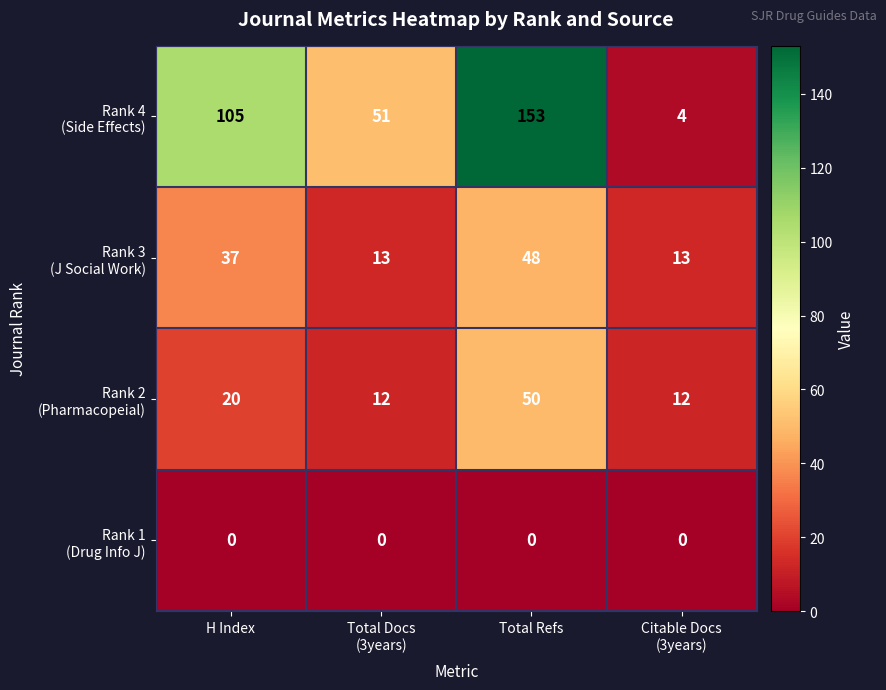

What is the total value across all series at H Index?

162